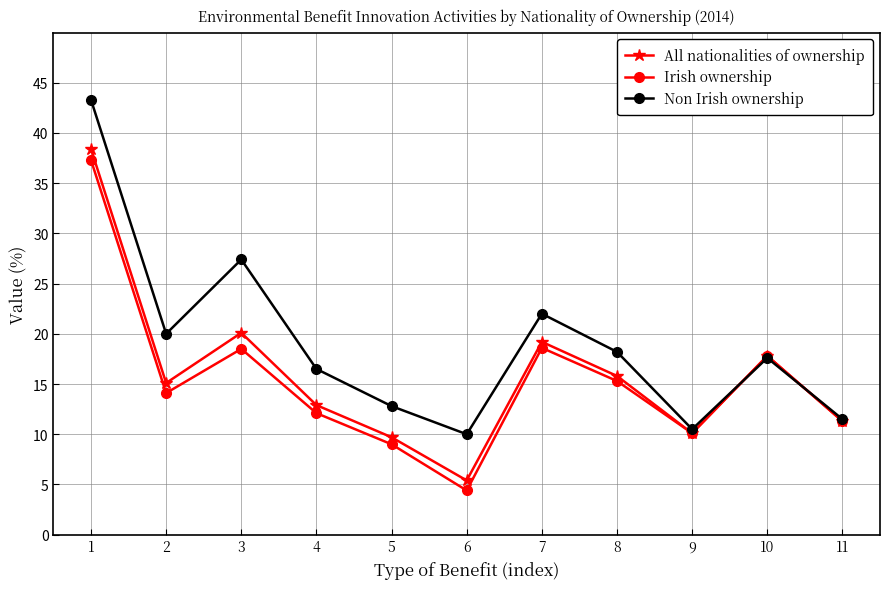

What is the average value of the Non Irish ownership series?

19.1